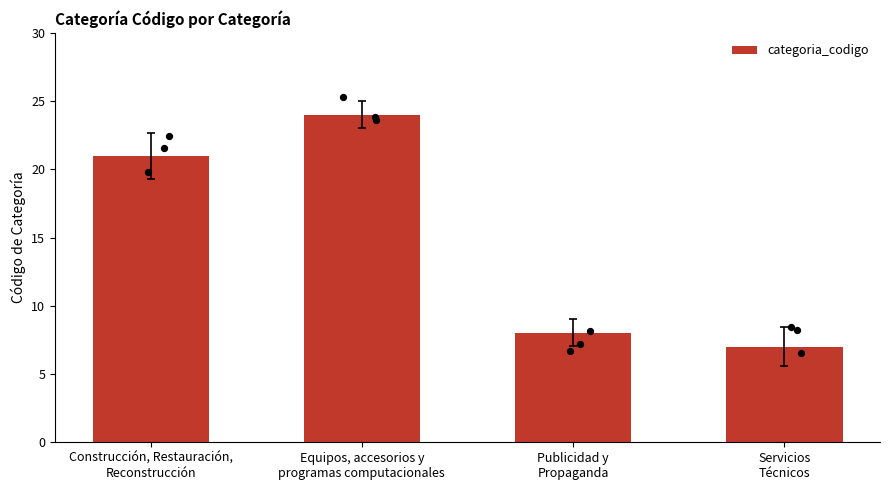

Between Construcción, Restauración,
Reconstrucción and Equipos, accesorios y
programas computacionales, which is larger?

Equipos, accesorios y
programas computacionales